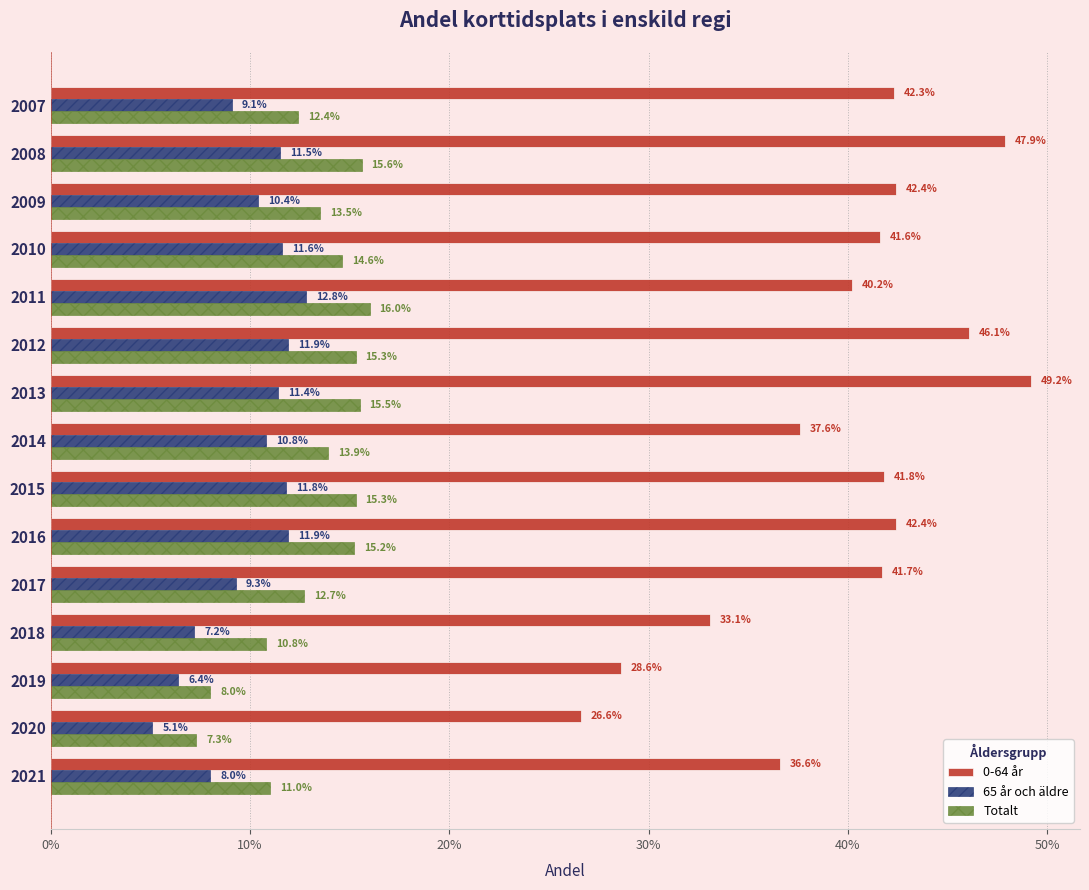

What are all the series names shown in the legend?

0-64 år, 65 år och äldre, Totalt